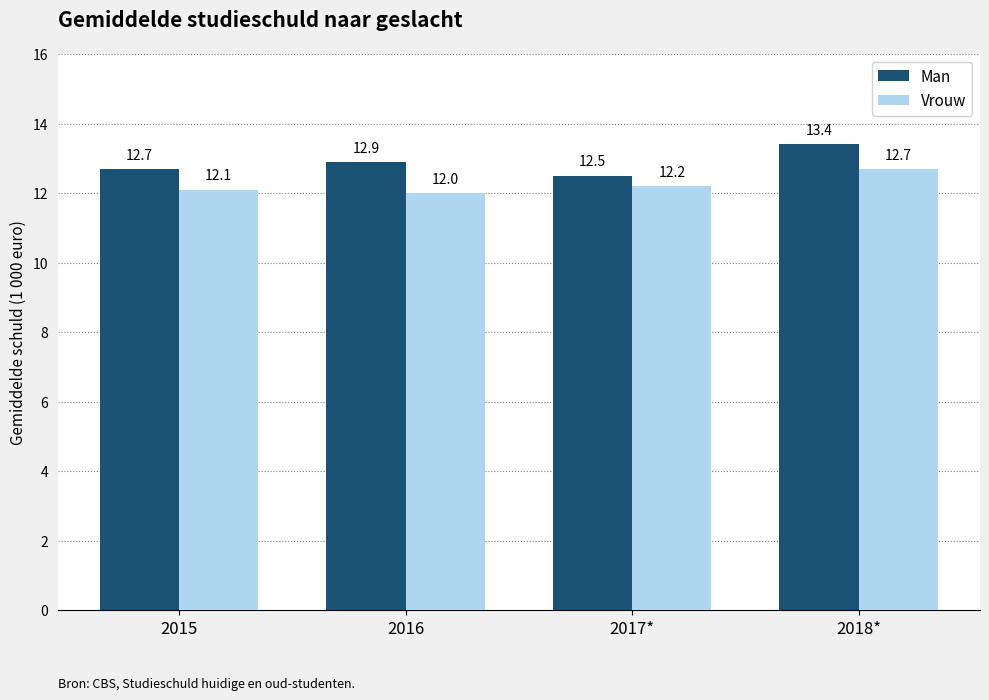

Which series has the widest spread of values?

Man